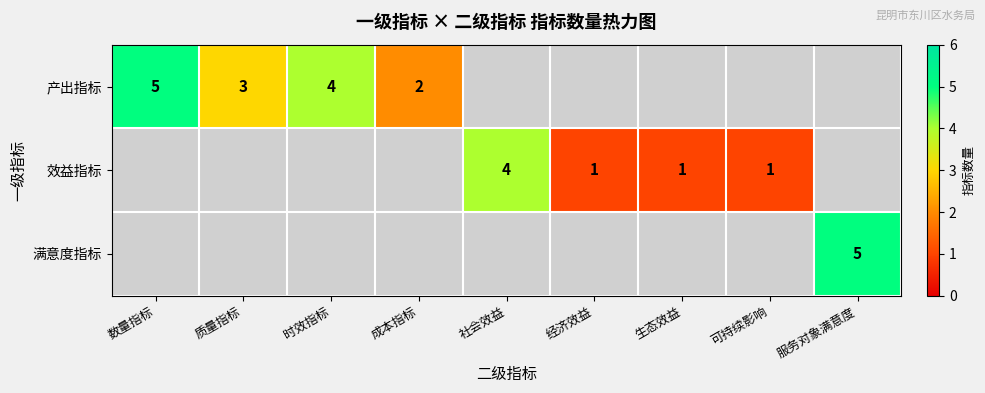

What is the maximum value shown in the chart?

5